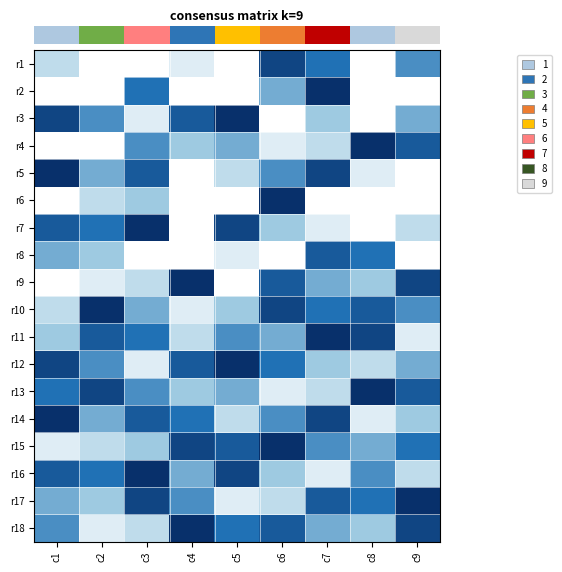

Which series changed the most between c1 and c9?

row_4